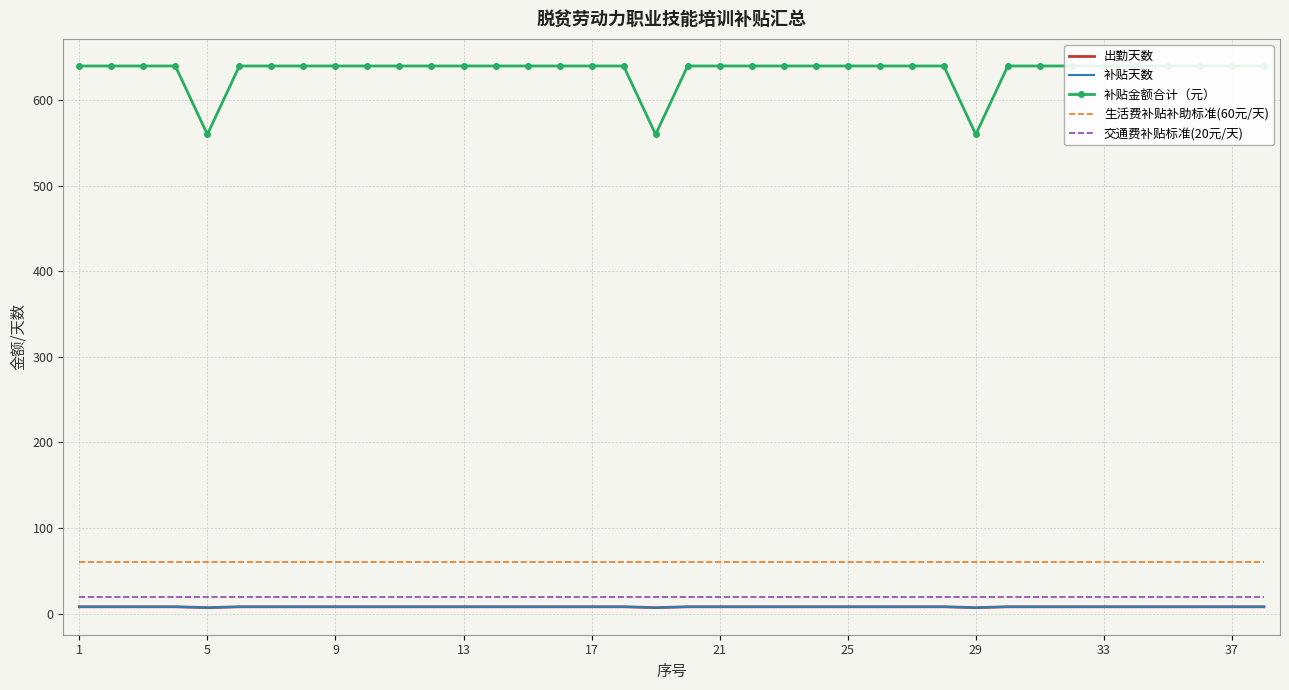

Which series has the largest total across all categories?

补贴金额合计（元）